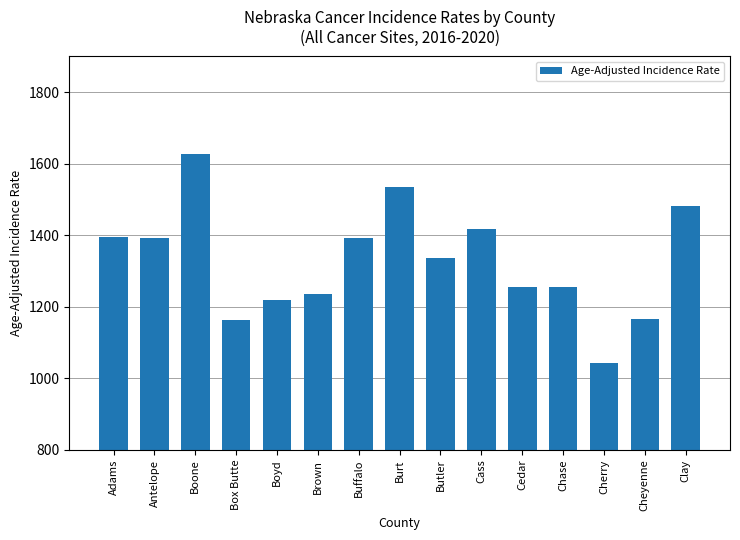

The chart shows a value of 1256.0 at Chase. True or false?

True